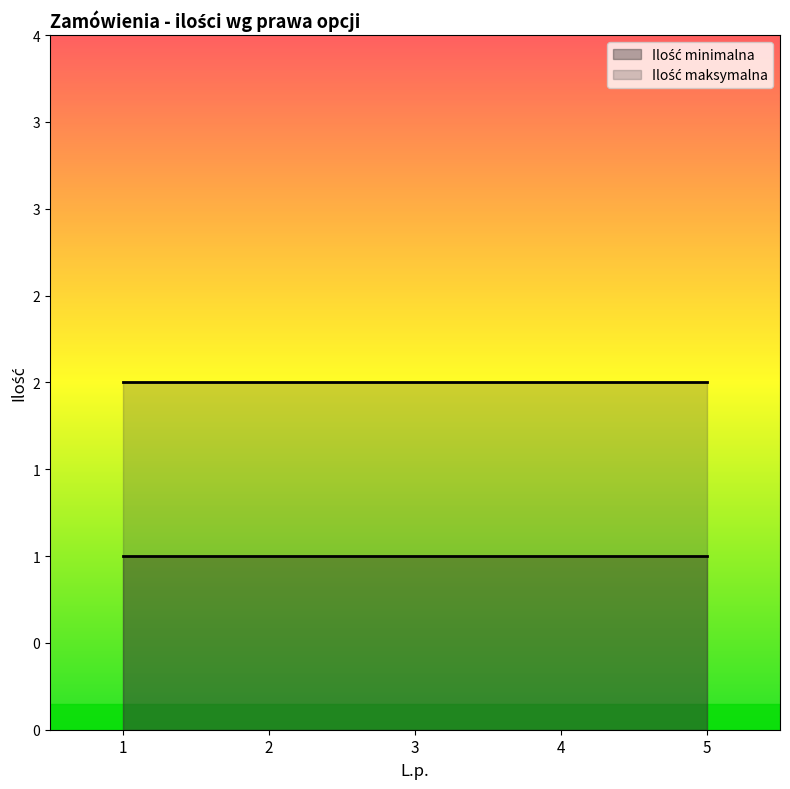

List the series in order of their peak value, lowest first.

Ilość minimalna, Ilość maksymalna